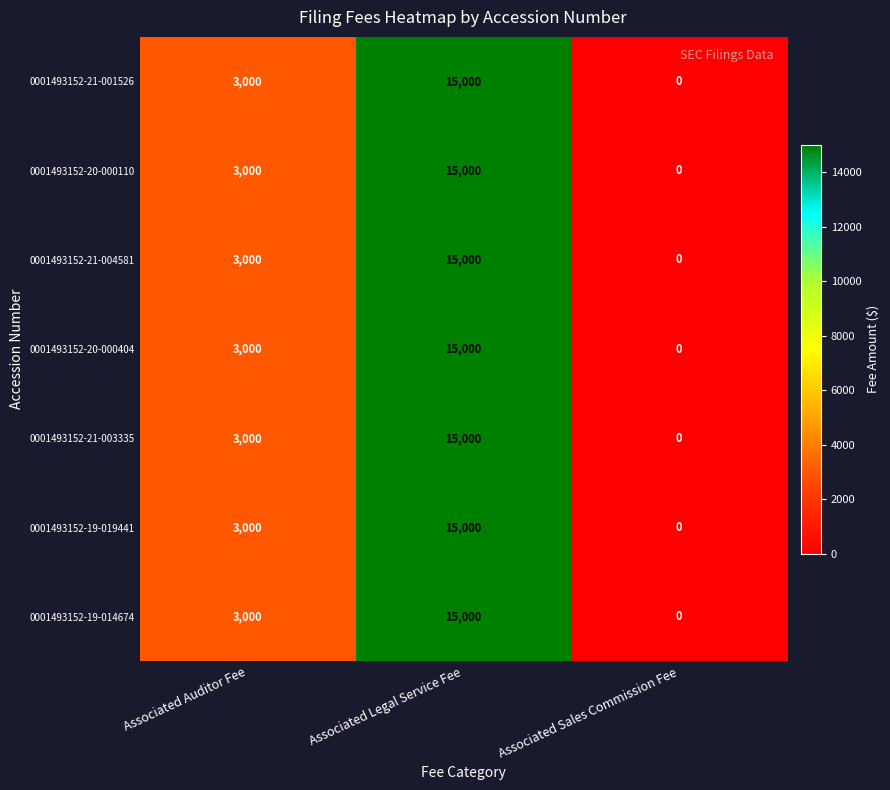

Count the number of data series in this chart.

7